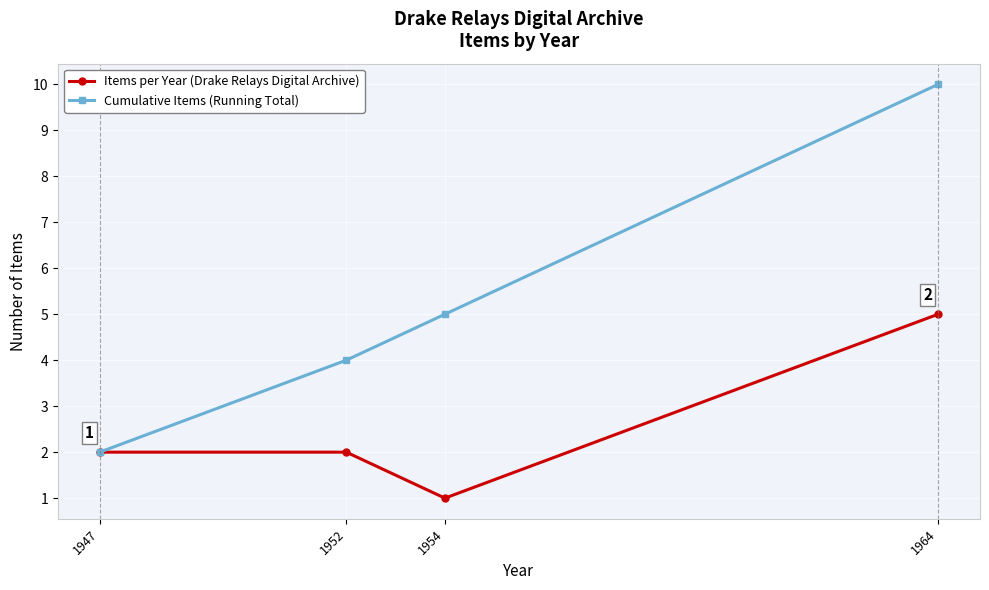

List the series in order of their overall mean, highest first.

Cumulative Items (Running Total), Items per Year (Drake Relays Digital Archive)